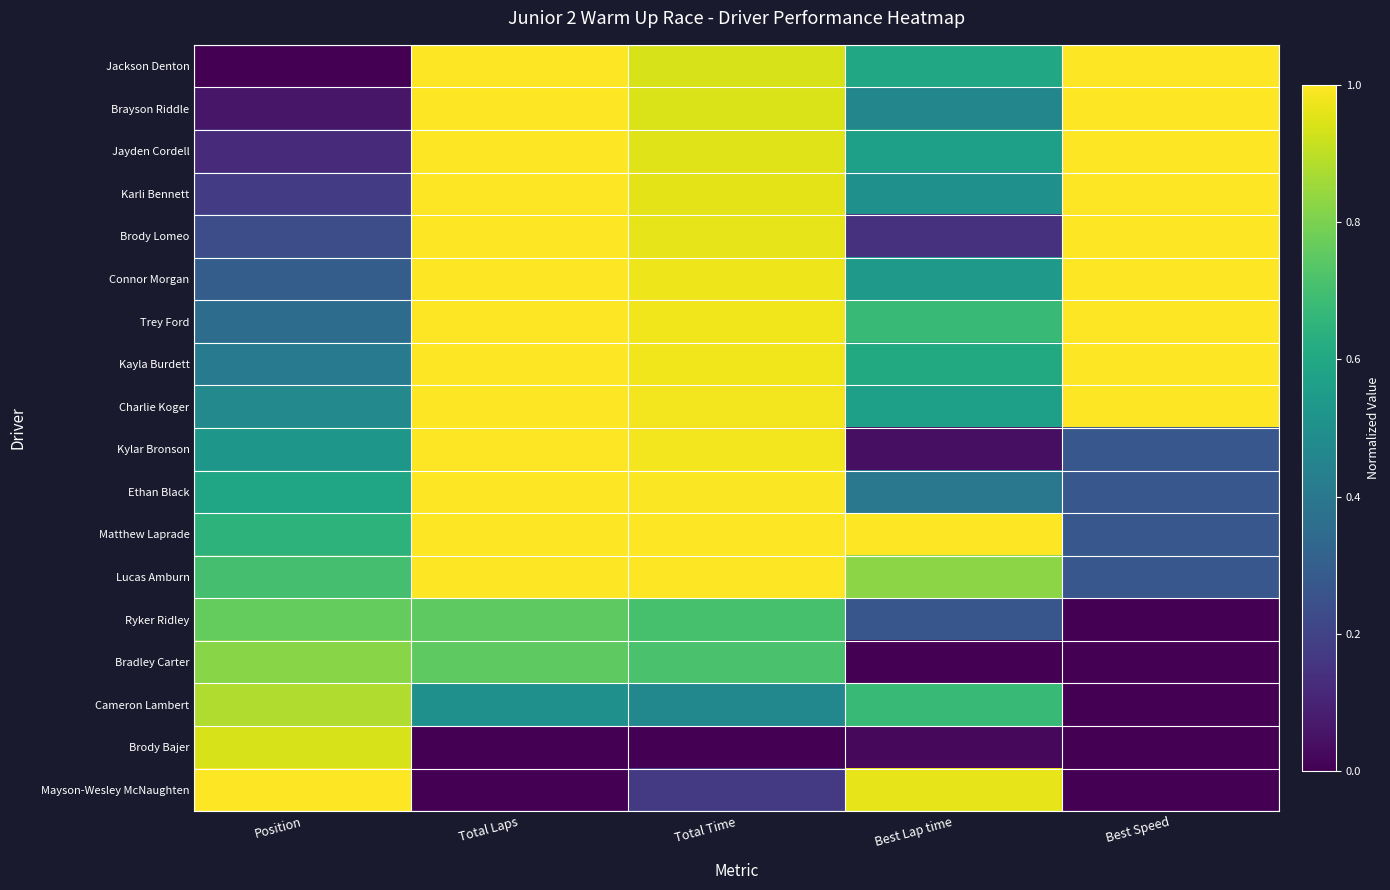

Reading left to right, list all the values displayed in this chart.

Jackson Denton: Position=0.0	Total Laps=1.0	Total Time=0.9	Best Lap time=0.6	Best Speed=1.0
Brayson Riddle: Position=0.1	Total Laps=1.0	Total Time=0.9	Best Lap time=0.5	Best Speed=1.0
Jayden Cordell: Position=0.1	Total Laps=1.0	Total Time=1.0	Best Lap time=0.6	Best Speed=1.0
Karli Bennett: Position=0.2	Total Laps=1.0	Total Time=1.0	Best Lap time=0.5	Best Speed=1.0
Brody Lomeo: Position=0.2	Total Laps=1.0	Total Time=1.0	Best Lap time=0.1	Best Speed=1.0
Connor Morgan: Position=0.3	Total Laps=1.0	Total Time=1.0	Best Lap time=0.5	Best Speed=1.0
Trey Ford: Position=0.4	Total Laps=1.0	Total Time=1.0	Best Lap time=0.7	Best Speed=1.0
Kayla Burdett: Position=0.4	Total Laps=1.0	Total Time=1.0	Best Lap time=0.6	Best Speed=1.0
Charlie Koger: Position=0.5	Total Laps=1.0	Total Time=1.0	Best Lap time=0.6	Best Speed=1.0
Kylar Bronson: Position=0.5	Total Laps=1.0	Total Time=1.0	Best Lap time=0.0	Best Speed=0.3
Ethan Black: Position=0.6	Total Laps=1.0	Total Time=1.0	Best Lap time=0.4	Best Speed=0.3
Matthew Laprade: Position=0.6	Total Laps=1.0	Total Time=1.0	Best Lap time=1.0	Best Speed=0.3
Lucas Amburn: Position=0.7	Total Laps=1.0	Total Time=1.0	Best Lap time=0.8	Best Speed=0.3
Ryker Ridley: Position=0.8	Total Laps=0.8	Total Time=0.7	Best Lap time=0.3	Best Speed=0.0
Bradley Carter: Position=0.8	Total Laps=0.8	Total Time=0.7	Best Lap time=0.0	Best Speed=0.0
Cameron Lambert: Position=0.9	Total Laps=0.5	Total Time=0.5	Best Lap time=0.7	Best Speed=0.0
Brody Bajer: Position=0.9	Total Laps=0.0	Total Time=0.0	Best Lap time=0.0	Best Speed=0.0
Mayson-Wesley McNaughten: Position=1.0	Total Laps=0.0	Total Time=0.2	Best Lap time=1.0	Best Speed=0.0